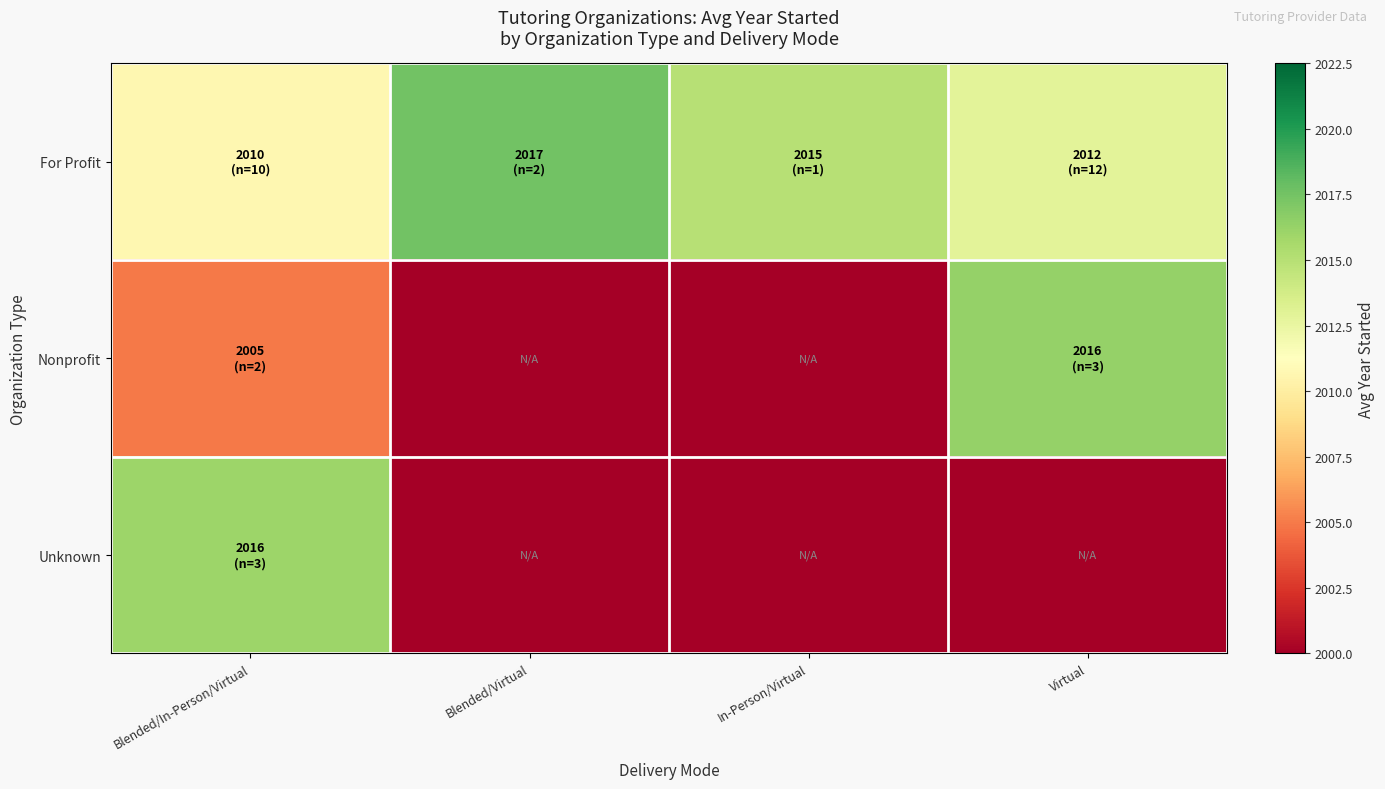

What is the maximum value shown in the chart?

2017.5